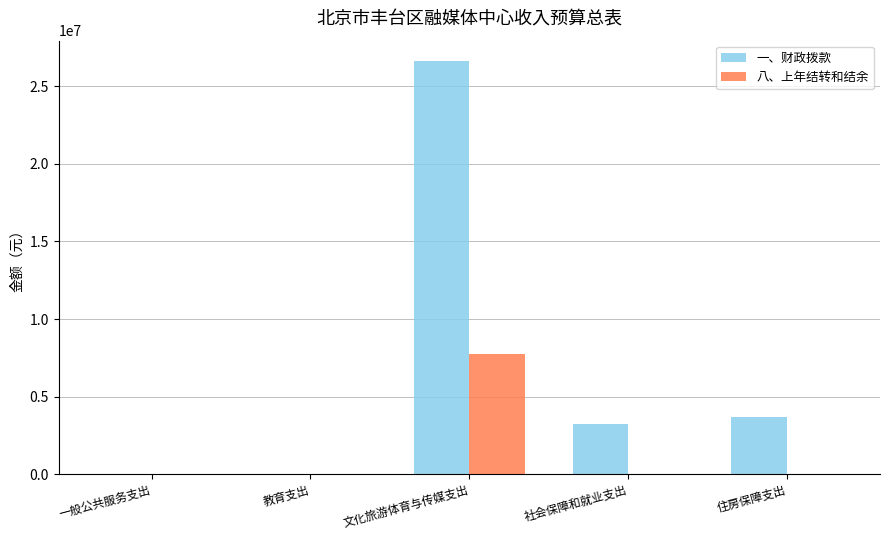

The 一、财政拨款 series shows 5910369 at 住房保障支出. True or false?

False